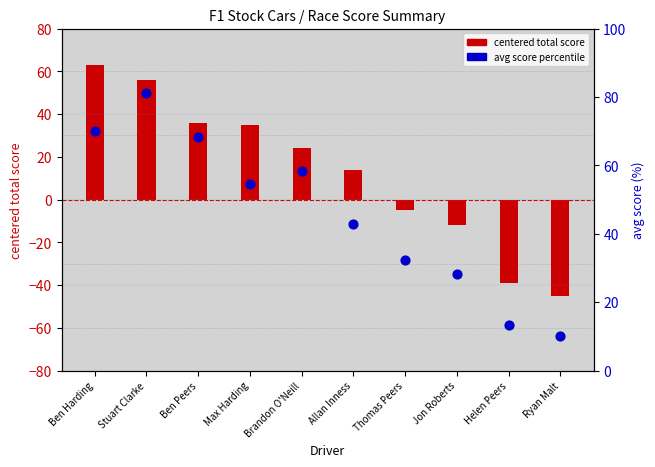

Which series reaches the minimum Y coordinate?

centered total score